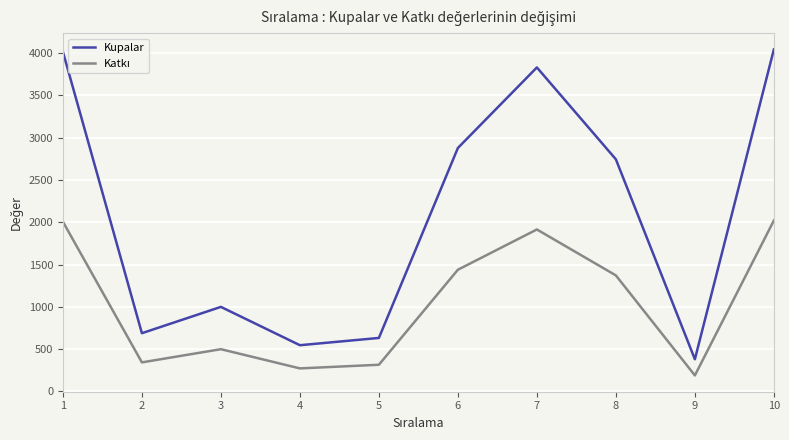

What is the greatest value displayed?

4043